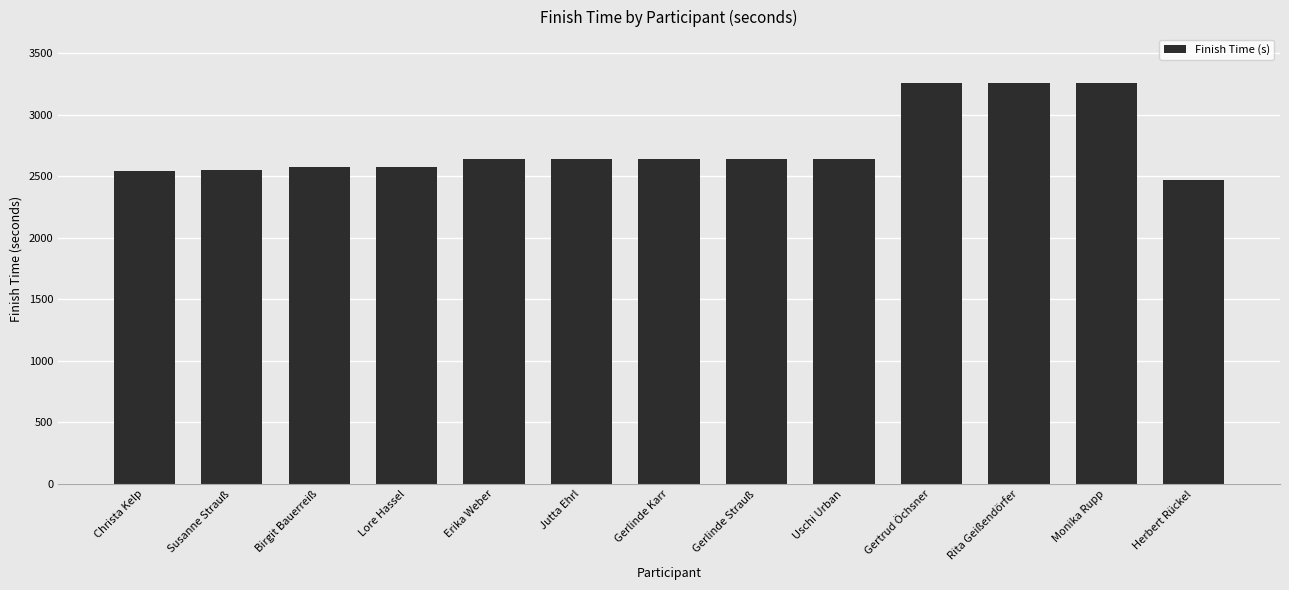

Which has a higher value, Rita Geißendörfer or Birgit Bauerreiß?

Rita Geißendörfer